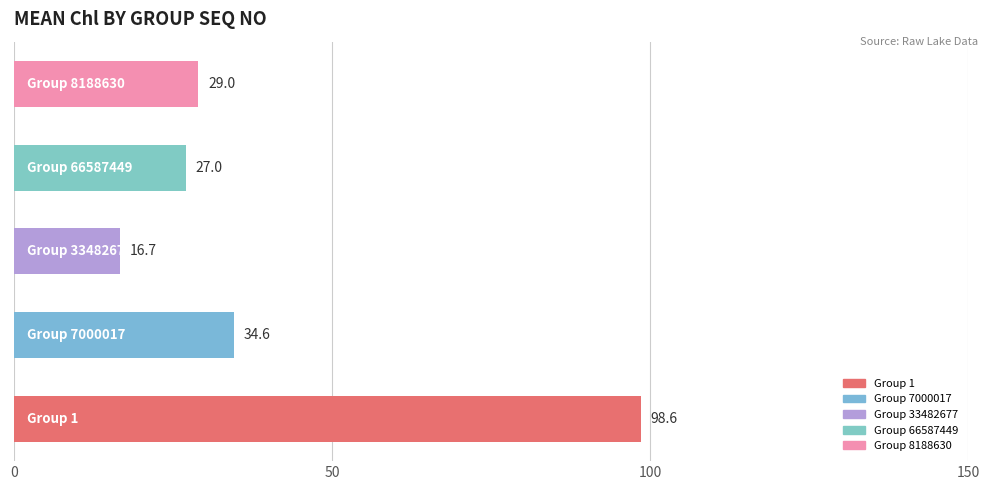

What is the difference between the second highest and second lowest values?

7.6